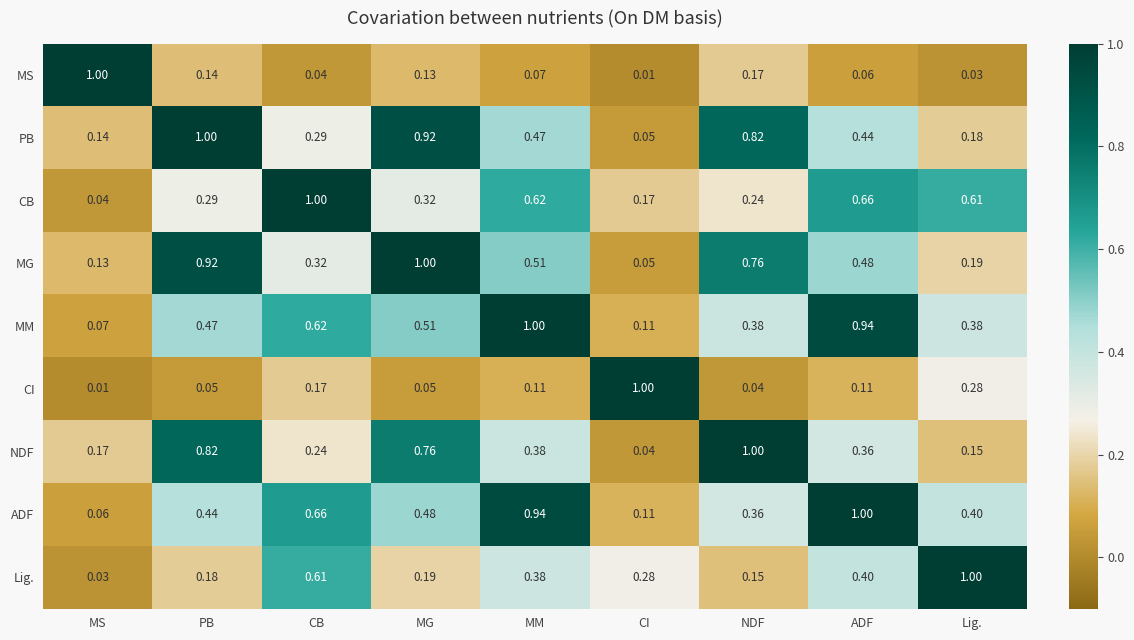

Which category has the lowest value in the CI series?

MS